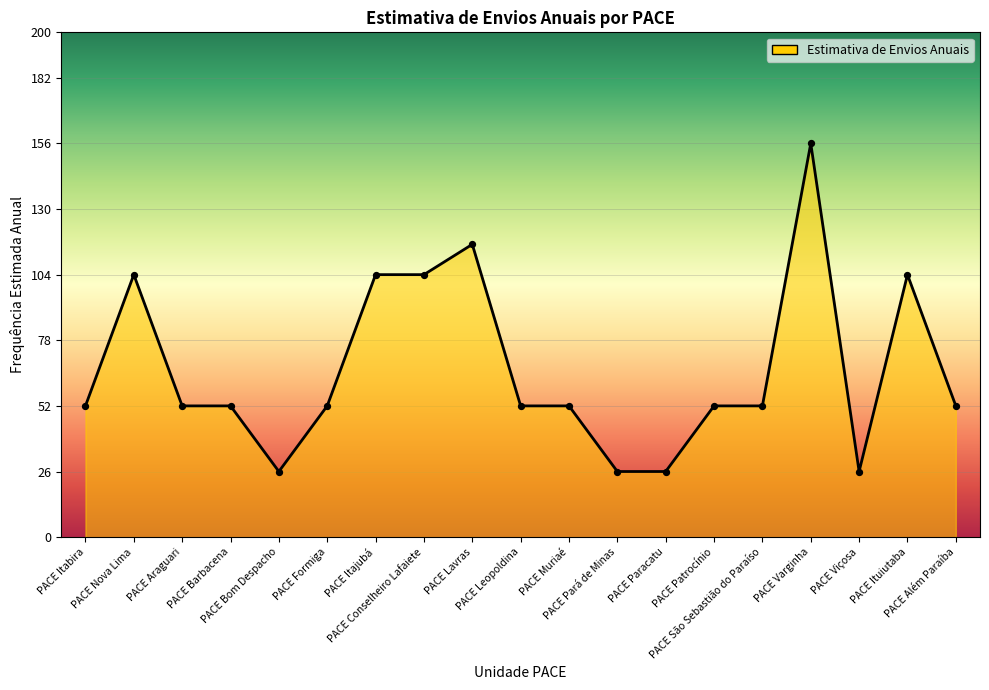

Between PACE Barbacena and PACE Viçosa, which is larger?

PACE Barbacena